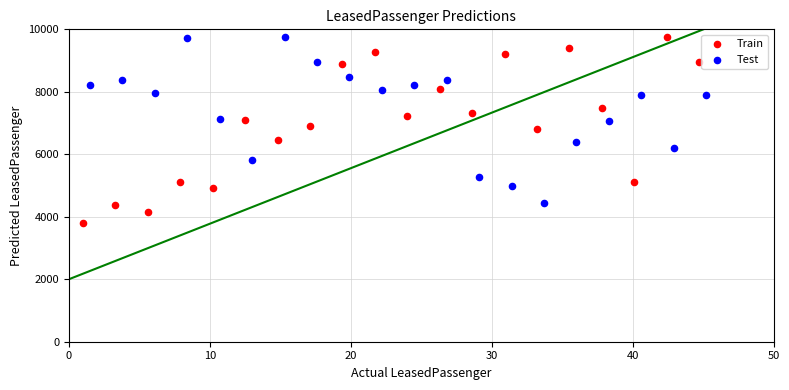

Which series contains the lowest Y value?

Train